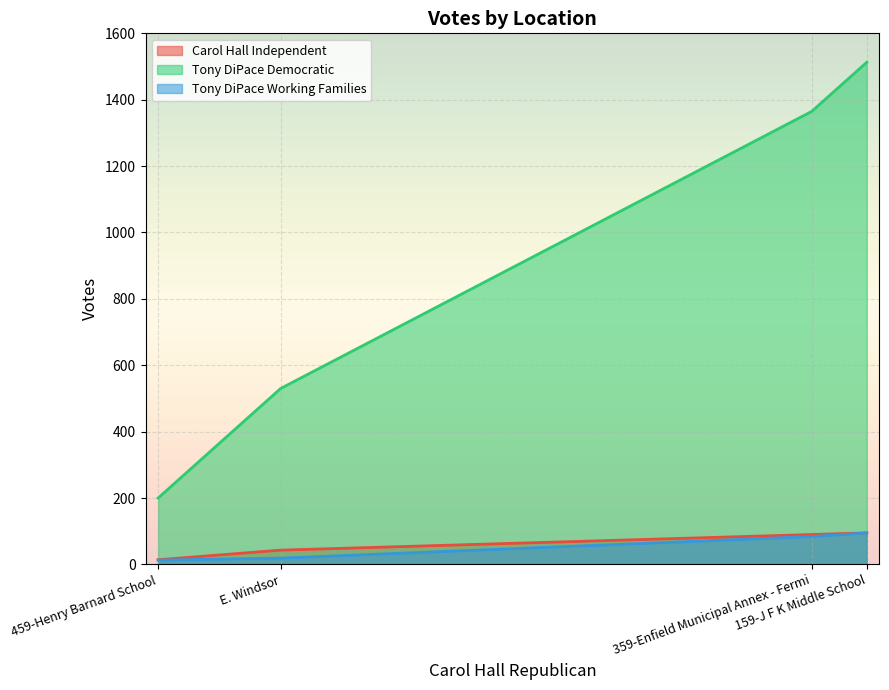

True or false: Carol Hall Independent and Tony DiPace Democratic cross at least once.

False